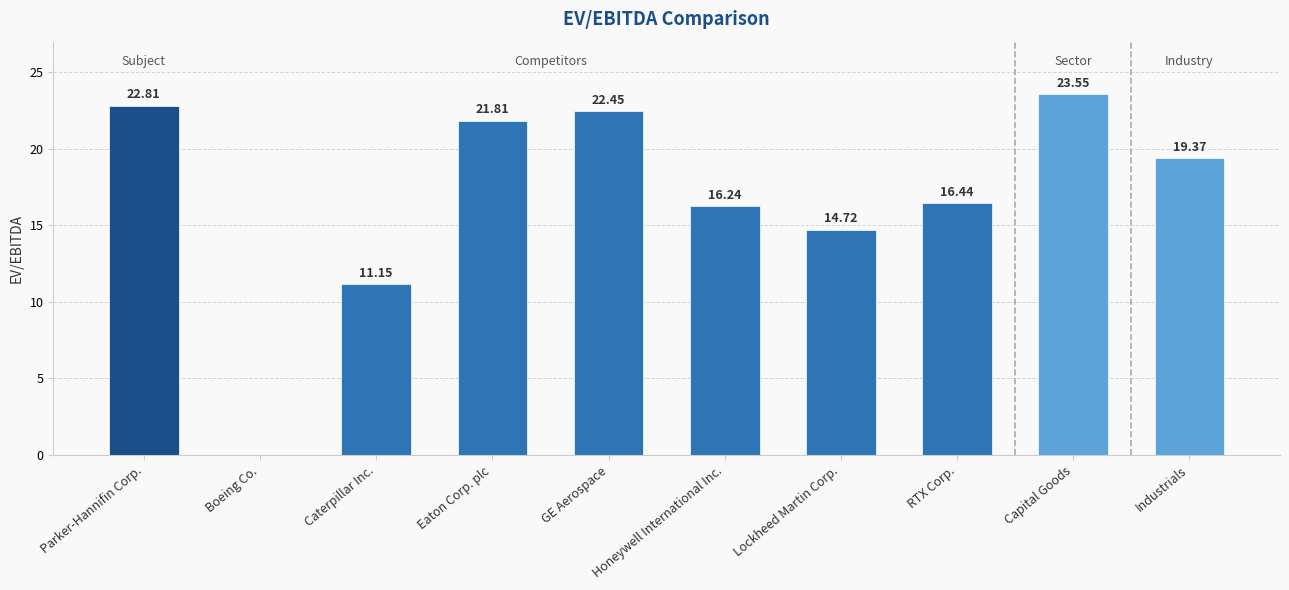

Where does the data first go above 19?

Parker-Hannifin Corp.